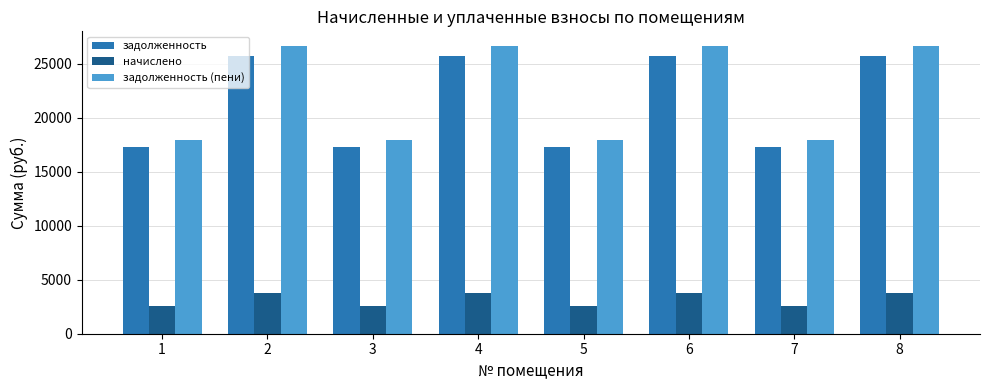

Reading left to right, extract all data points from this chart.

задолженность: 1=17252.9	2=25706.6	3=17252.9	4=25706.6	5=17252.9	6=25706.6	7=17252.9	8=25706.6
начислено: 1=2542.1	2=3787.7	3=2542.1	4=3787.7	5=2542.1	6=3787.7	7=2542.1	8=3787.7
задолженность (пени): 1=17888.4	2=26653.6	3=17888.4	4=26653.6	5=17888.4	6=26653.6	7=17888.4	8=26653.6